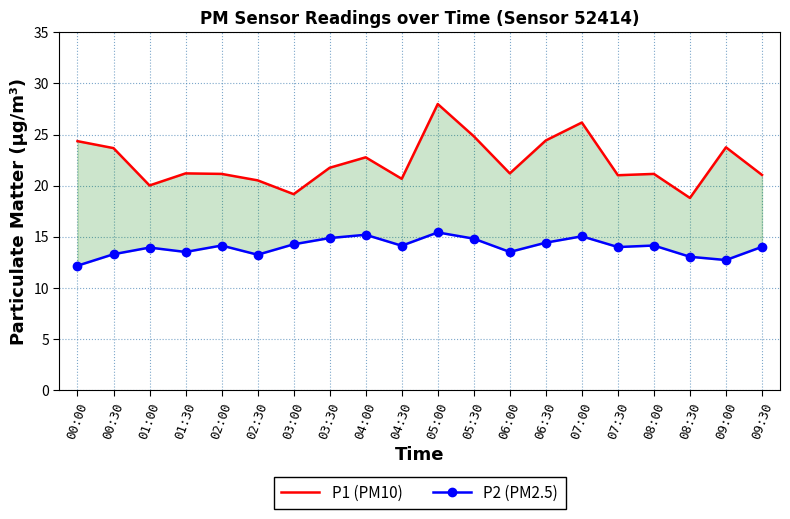

List the labels in order of P2 (PM2.5) value, largest first.

05:00, 04:00, 07:00, 03:30, 05:30, 06:30, 03:00, 02:00, 08:00, 04:30, 09:30, 07:30, 01:00, 01:30, 06:00, 00:30, 02:30, 08:30, 09:00, 00:00